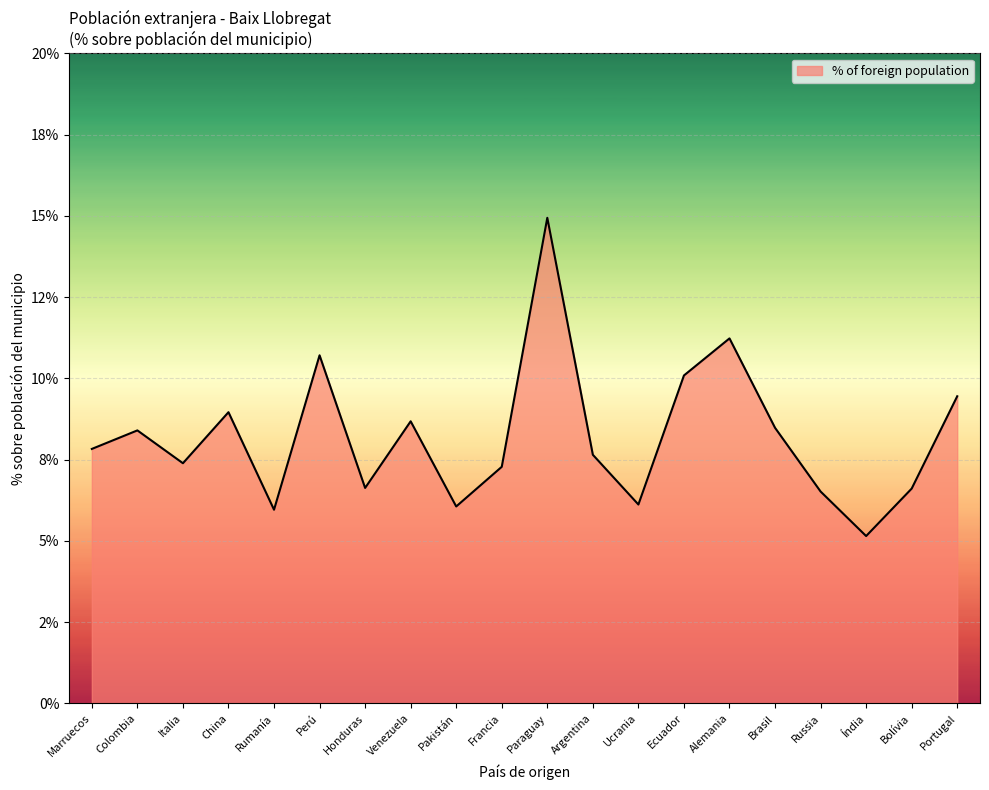

Is this an area chart (filled region under the line)?

Yes